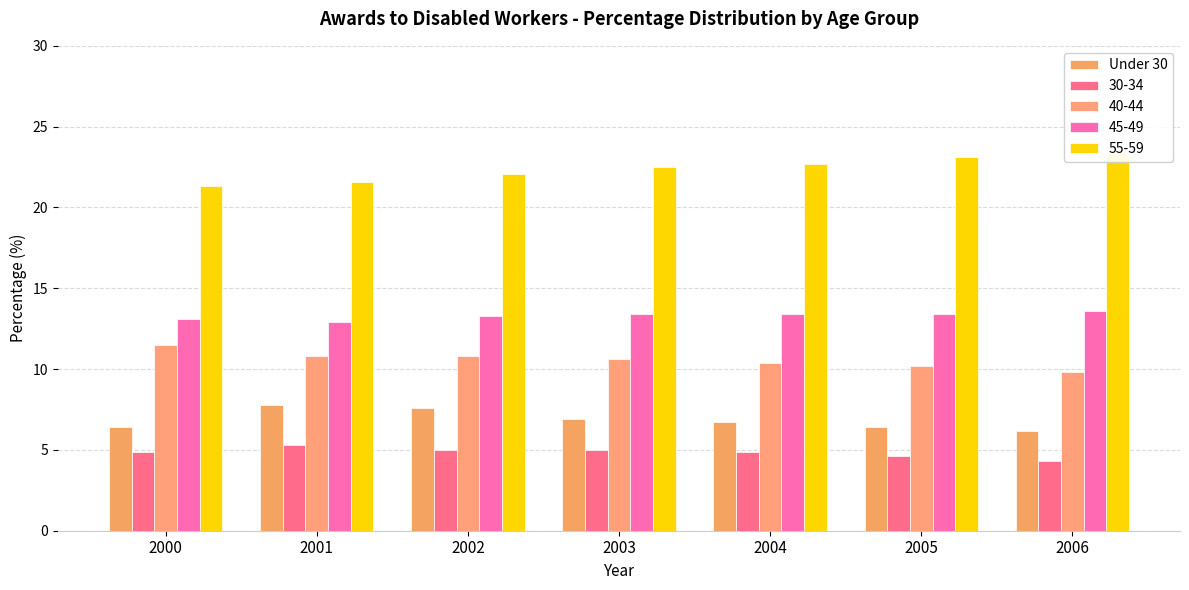

The value at 2006 is 8.8. True or false?

False